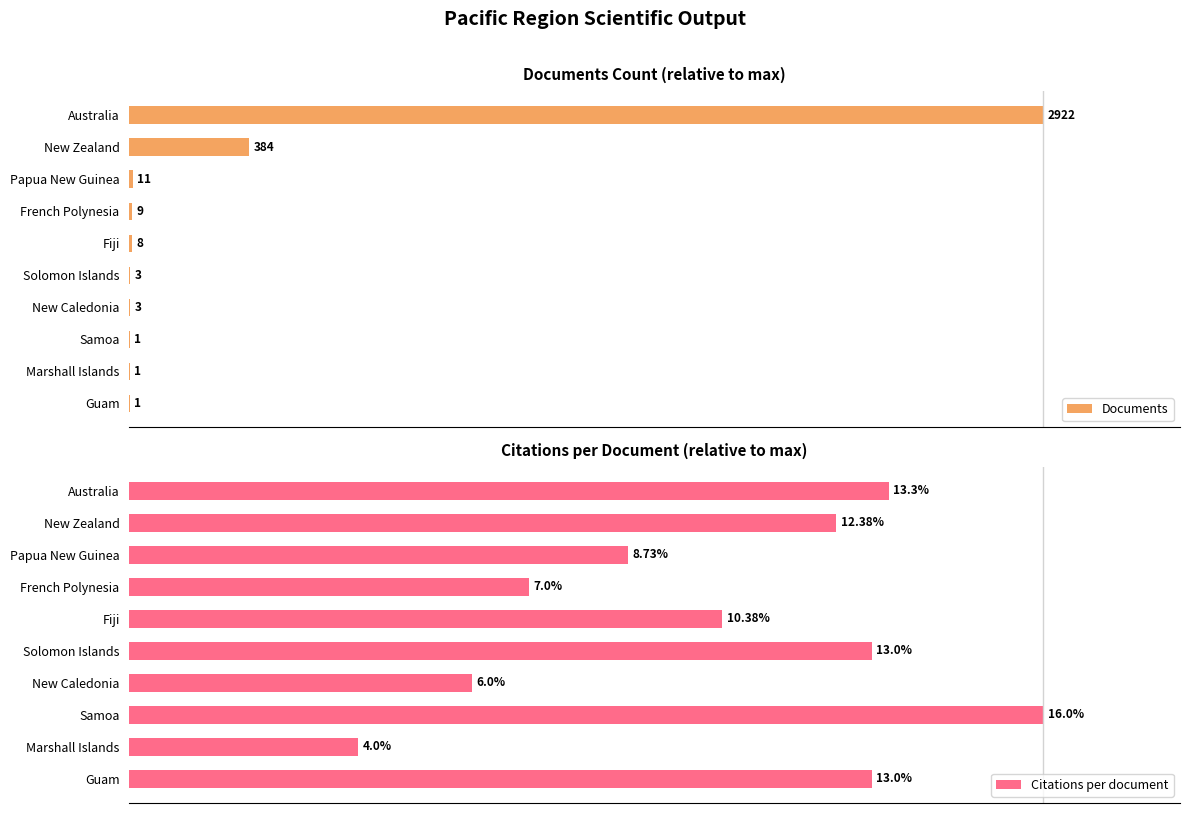

What are all the series names shown in the legend?

Documents, Citations per document